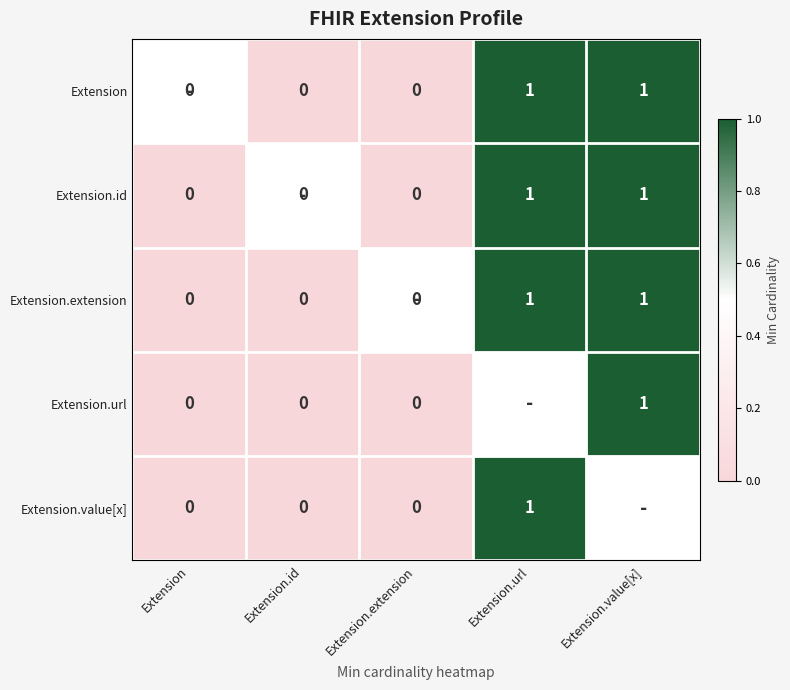

How many data points does each series have?

5